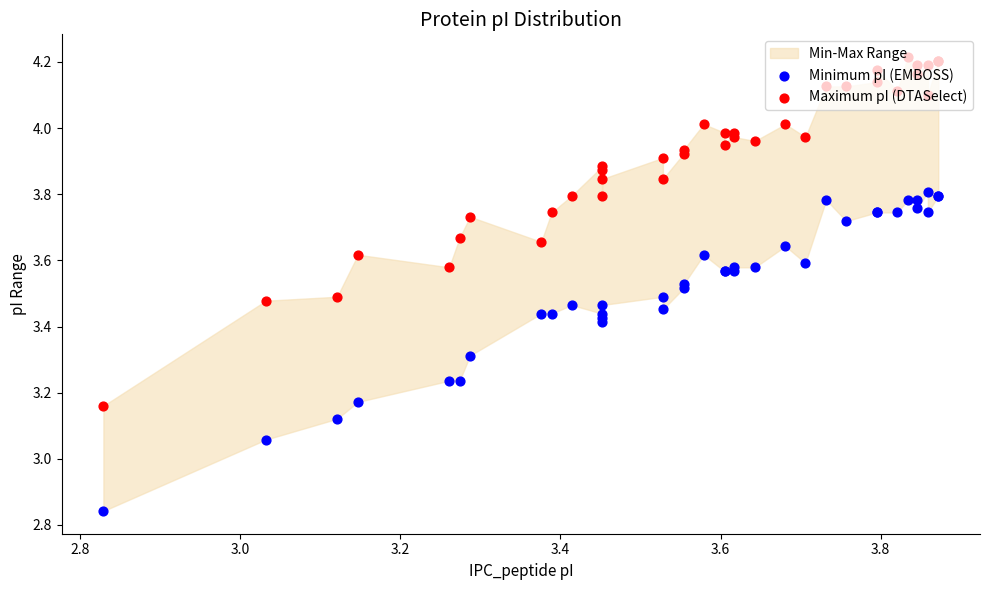

Which series reaches the maximum Y coordinate?

Maximum pI (DTASelect)